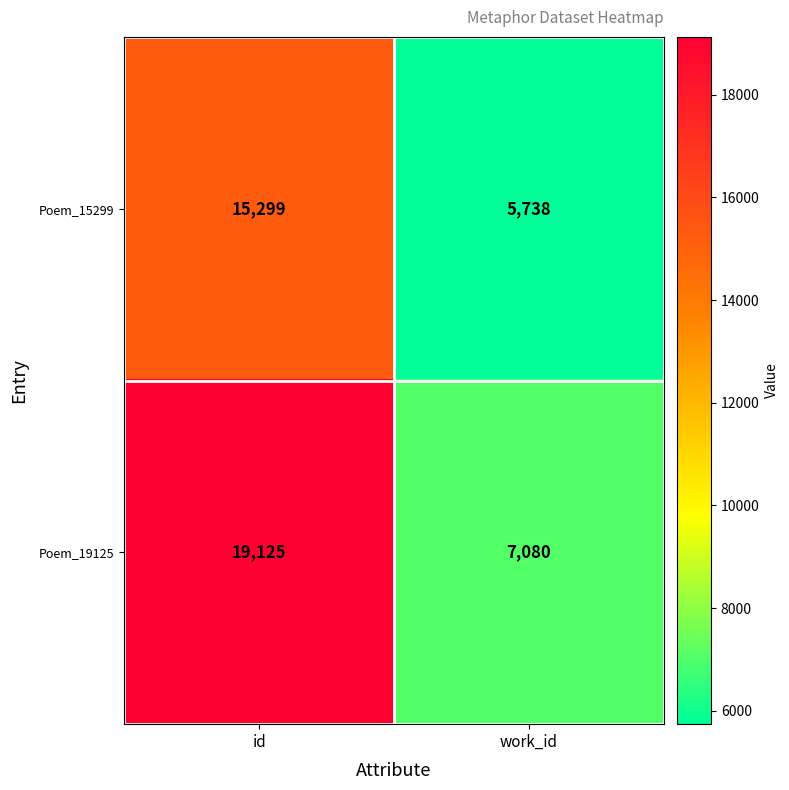

At which label is Poem_15299 closest to 10518?

work_id